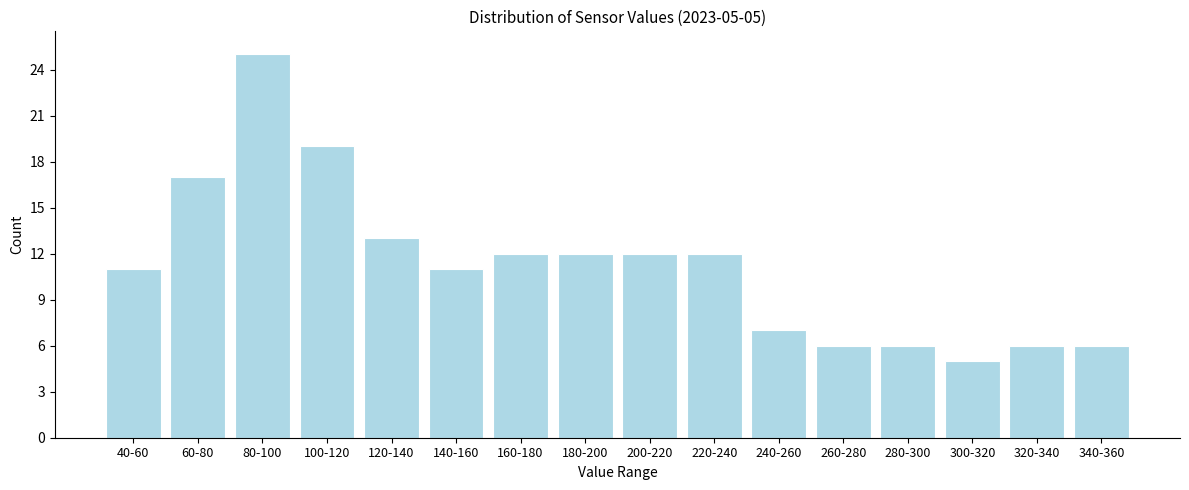

Reading right to left, list all the values displayed in this chart.

6	6	5	6	6	7	12	12	12	12	11	13	19	25	17	11